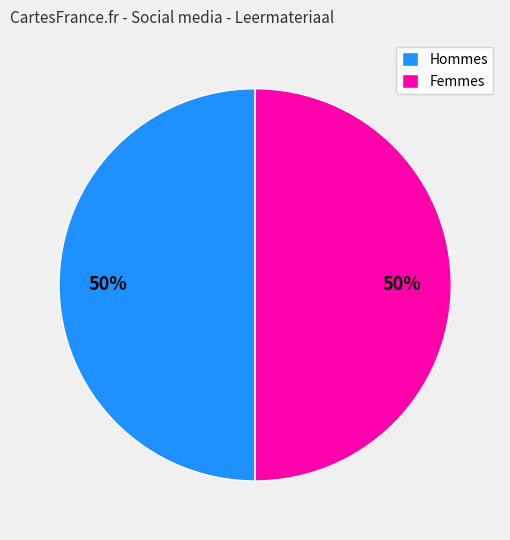

How many slices are in this pie chart?

2